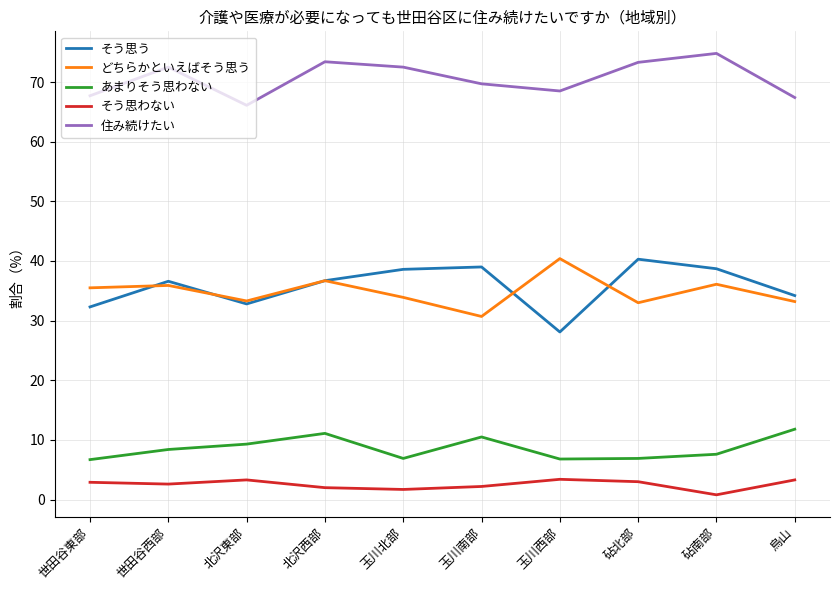

True or false: そう思わない and そう思う cross at least once.

False